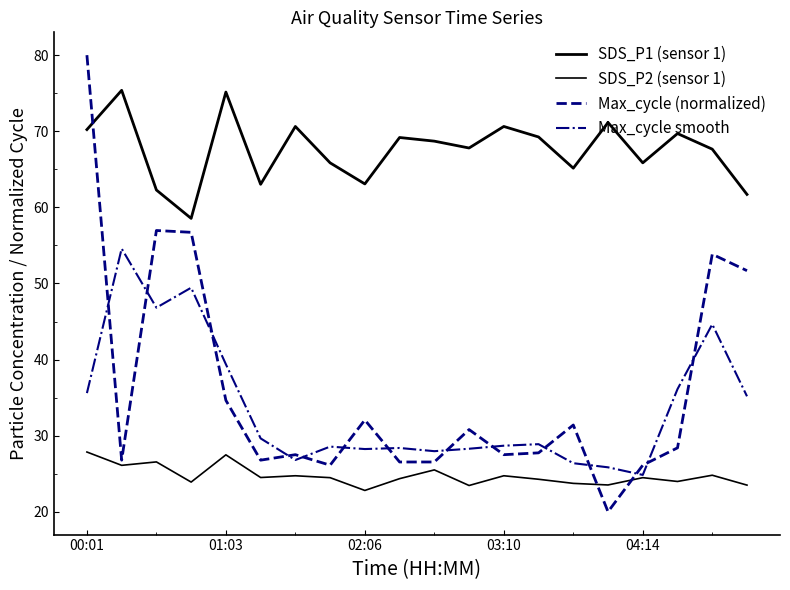

Reading right to left, what are all the values shown in this chart?

SDS_P1 (sensor 1): 61.7	67.7	69.7	65.8	71.2	65.2	69.2	70.6	67.8	68.7	69.2	63.1	65.8	70.6	63.0	75.2	58.5	62.3	75.4	70.2
SDS_P2 (sensor 1): 23.5	24.8	24.0	24.5	23.5	23.7	24.3	24.7	23.4	25.5	24.4	22.8	24.5	24.7	24.5	27.5	23.9	26.6	26.1	27.9
Max_cycle (normalized): 51.7	53.8	28.4	26.1	20.0	31.4	27.7	27.5	30.8	26.5	26.5	32.1	26.1	27.5	26.8	34.6	56.7	57.0	26.8	80.0
Max_cycle smooth: 35.2	44.6	36.1	24.8	25.8	26.4	28.9	28.7	28.3	28.0	28.4	28.2	28.6	26.8	29.6	39.4	49.4	46.8	54.6	35.6